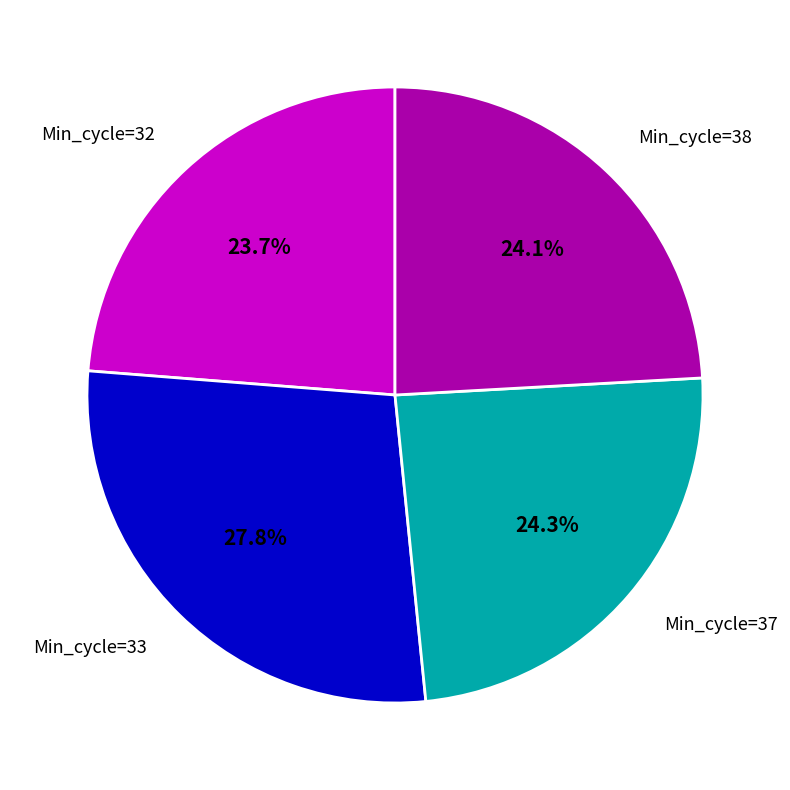

To the nearest percent, what portion does Min_cycle=38 represent?

24%